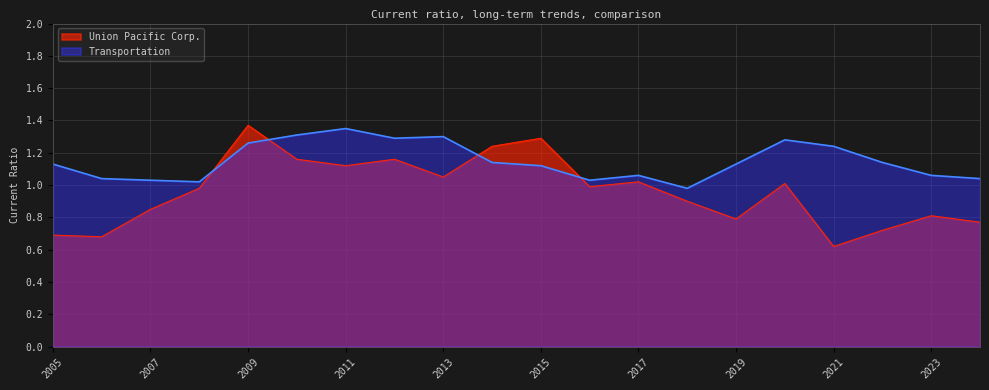

Rank the series at 2020 from highest to lowest value.

Transportation, Union Pacific Corp.